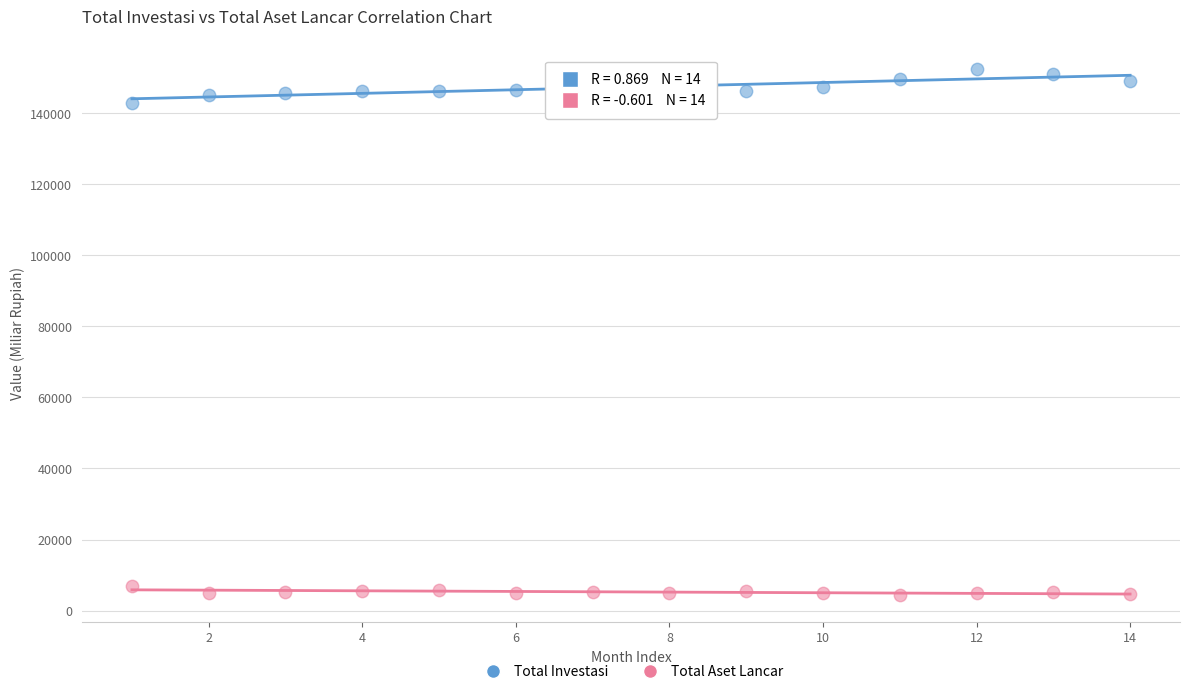

Which series has the largest Y range (max minus min)?

Total Investasi